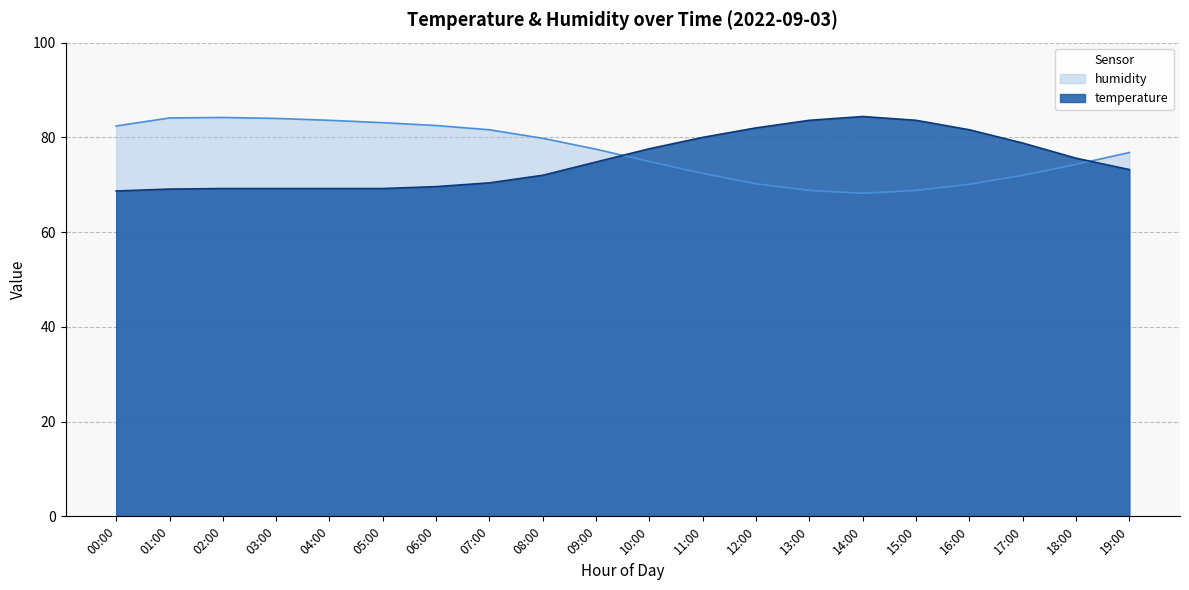

What is the total value across all series at 10:00?

152.5